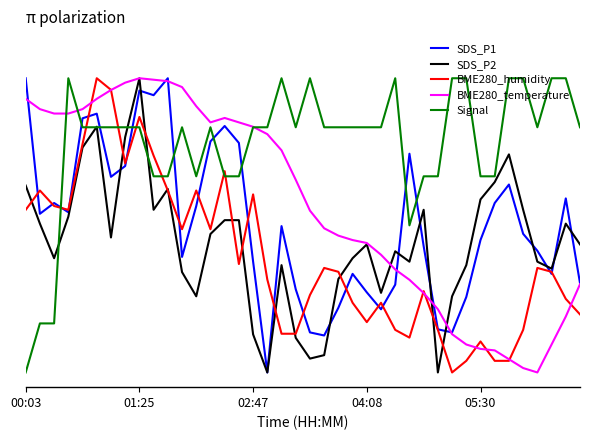

What is the sum of all SDS_P1 values?

20.3